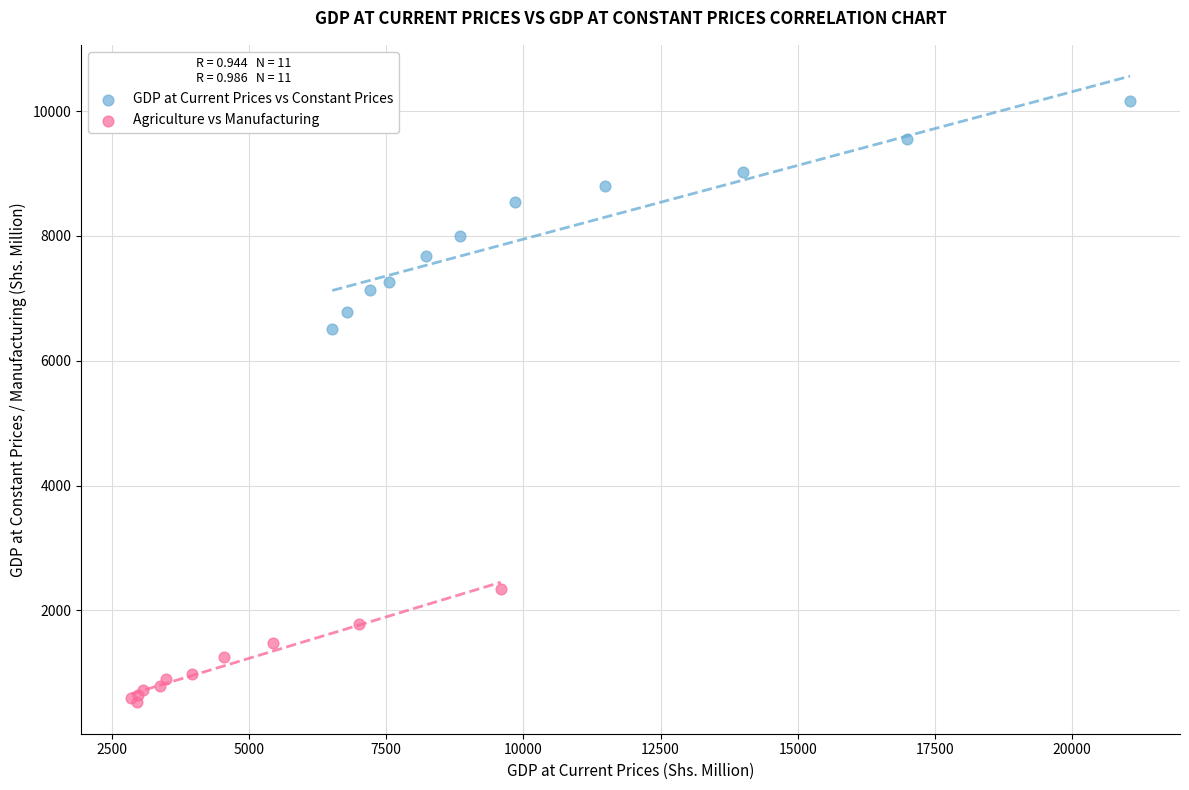

What are all the series names shown in the legend?

GDP at Current Prices vs Constant Prices, Agriculture vs Manufacturing